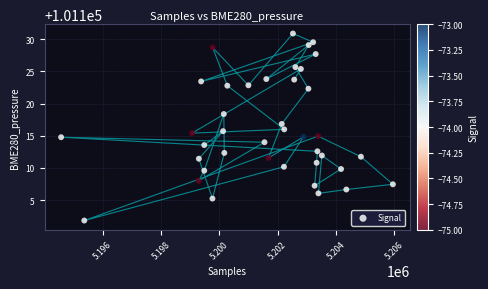

What is the range of X values (max minus min)?

11375.0